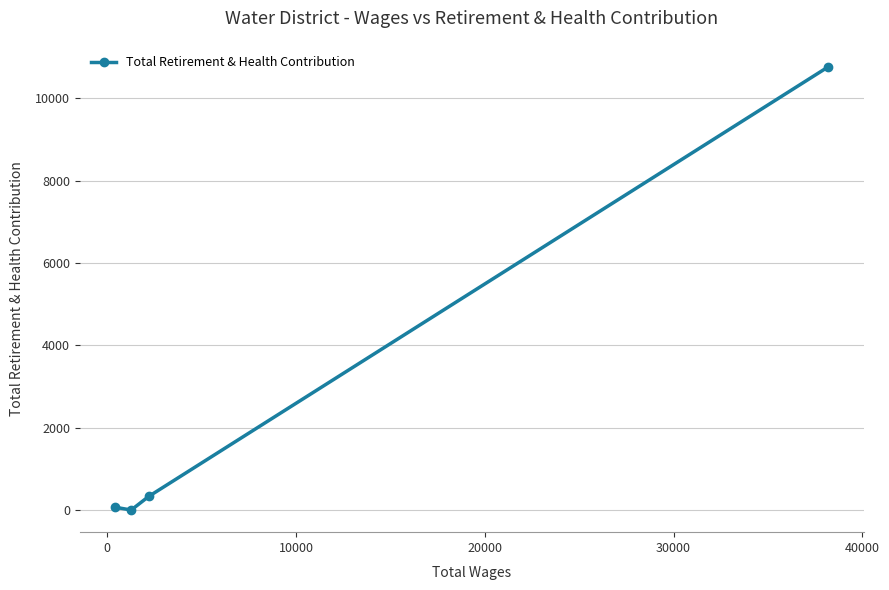

True or false: the data has more than 1 interior local peaks.

False